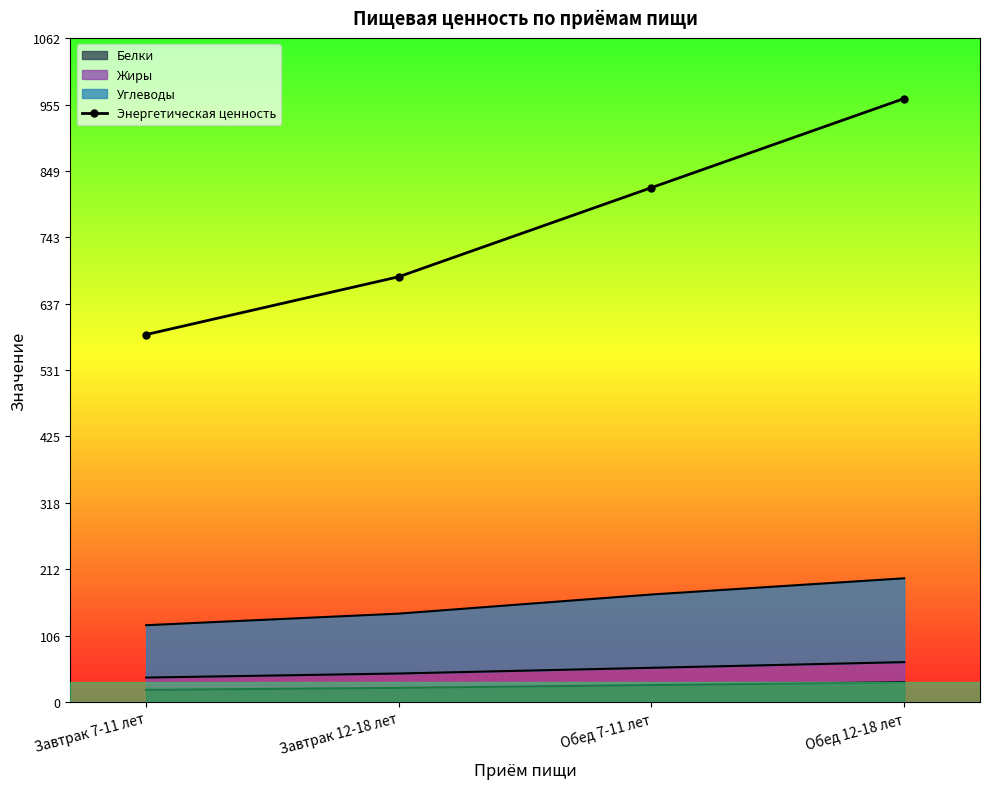

What is the label of the 1st point from the right?

Обед 12-18 лет